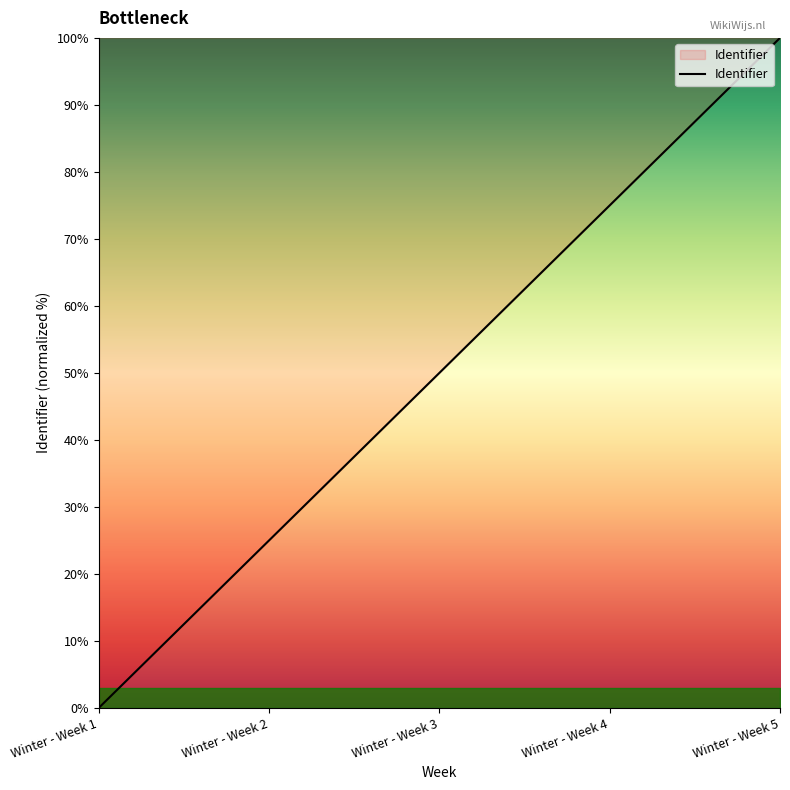

How many lines are shown in the chart?

1